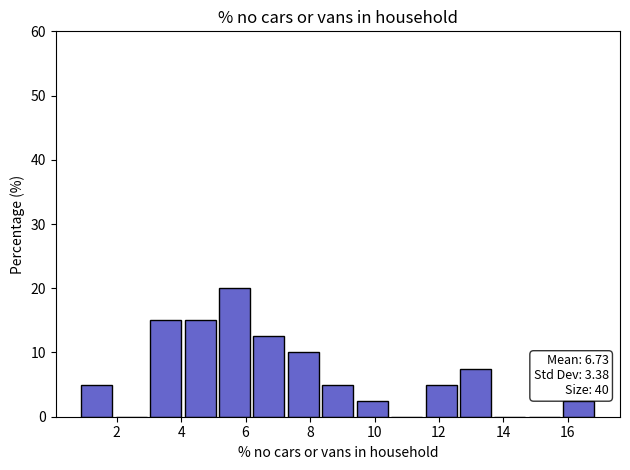

Which range on the x-axis has the tallest bar?

5.2 to 6.2